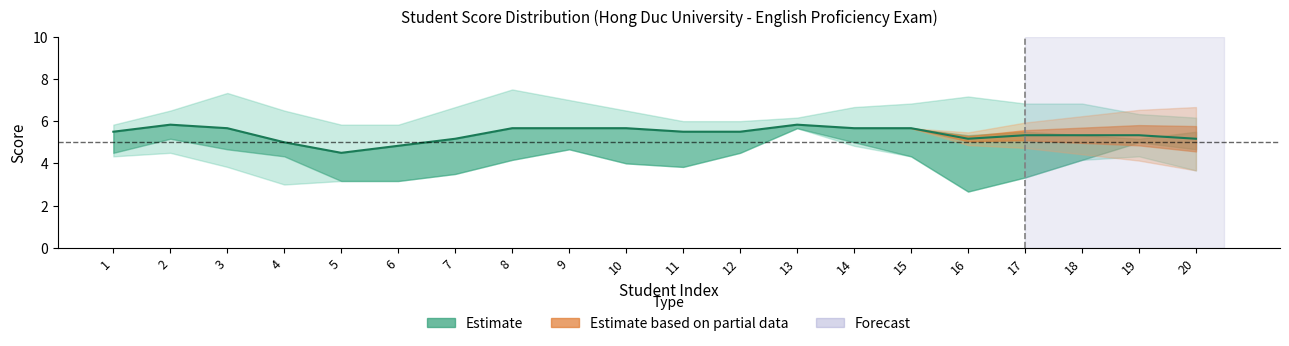

What is the maximum value shown in the chart?

5.8